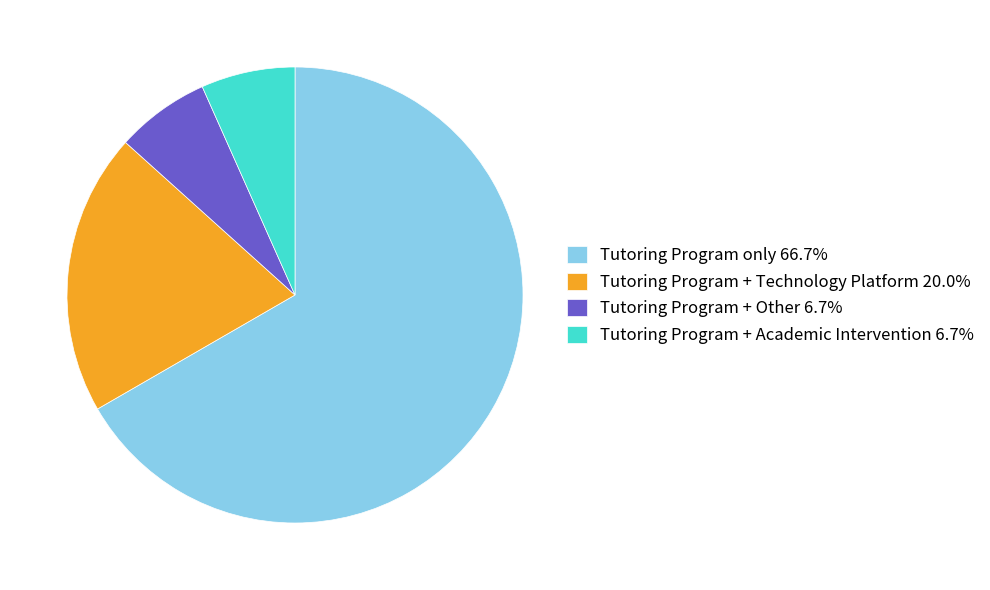

Does Tutoring Program only 66.7% represent more than half of the total?

Yes